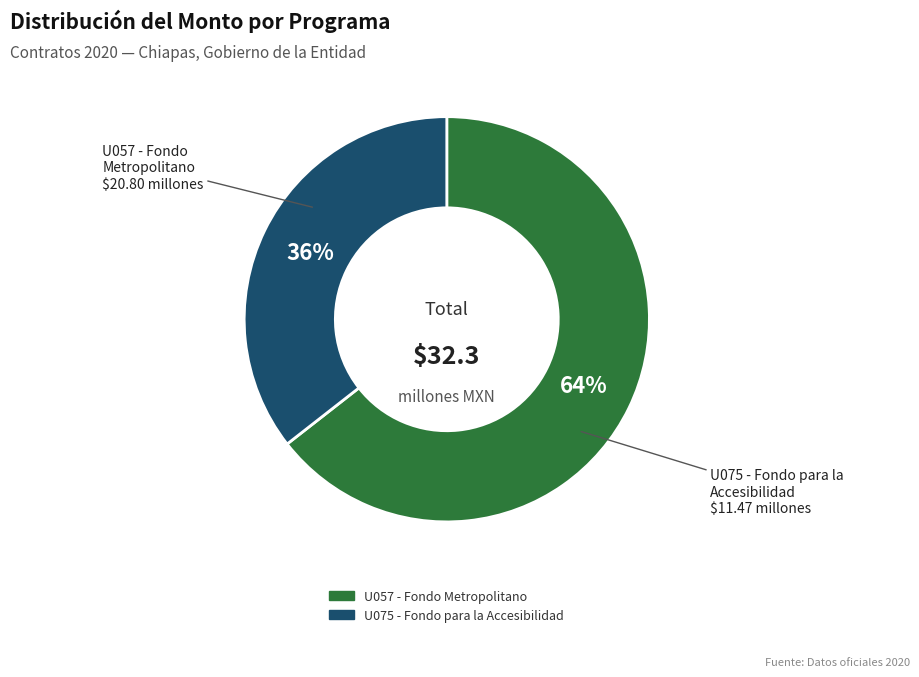

To the nearest percent, what is the average slice percentage?

50%